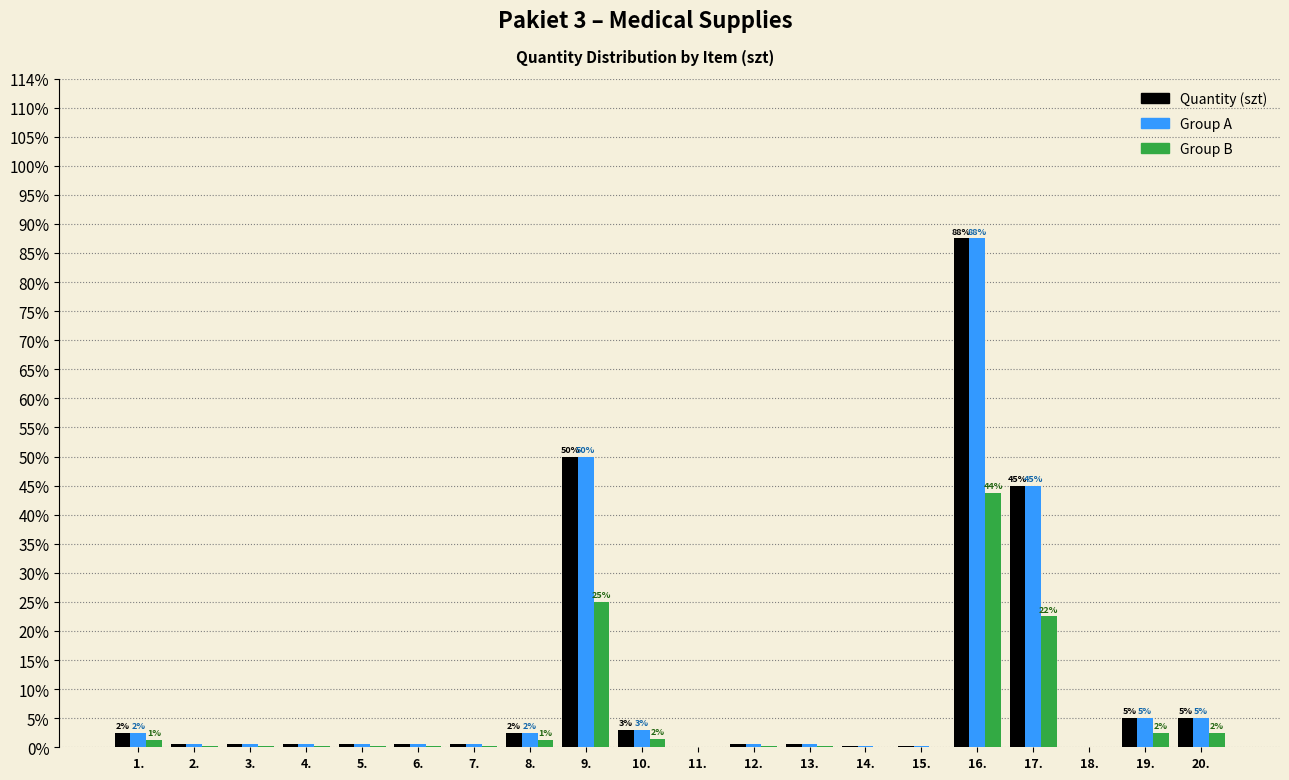

How many bars are there in total?

60